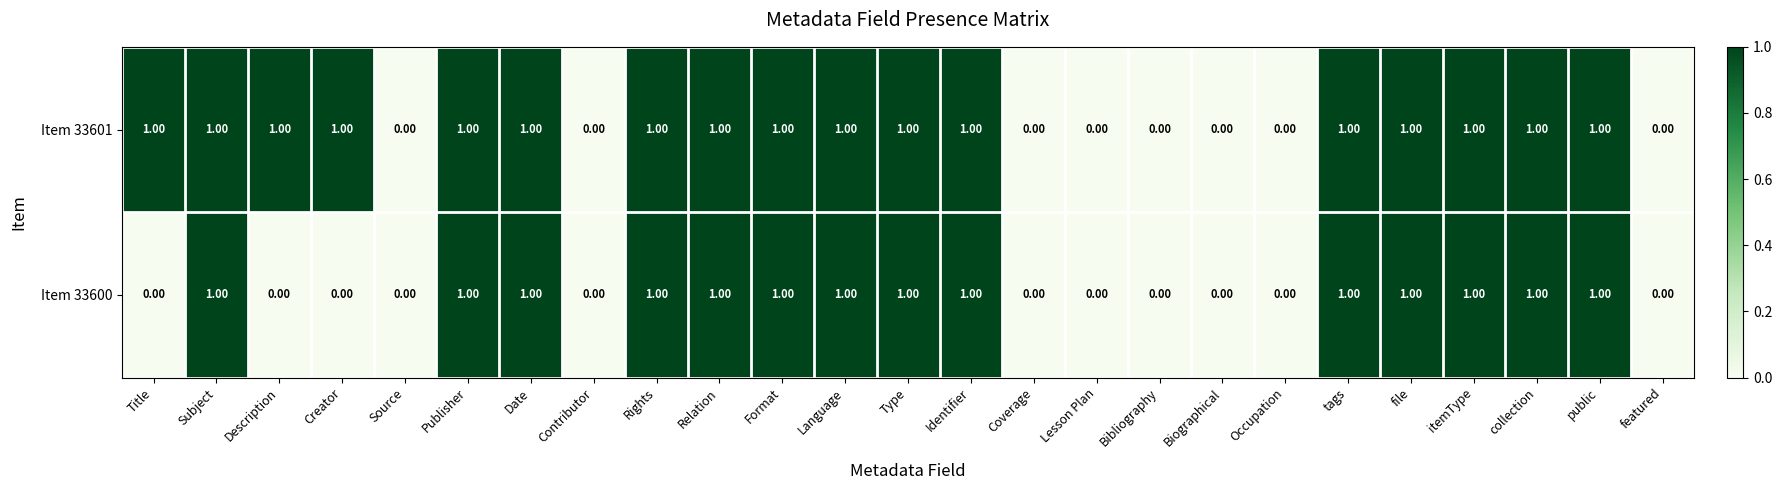

List the series in order of their overall mean, highest first.

Item 33601, Item 33600